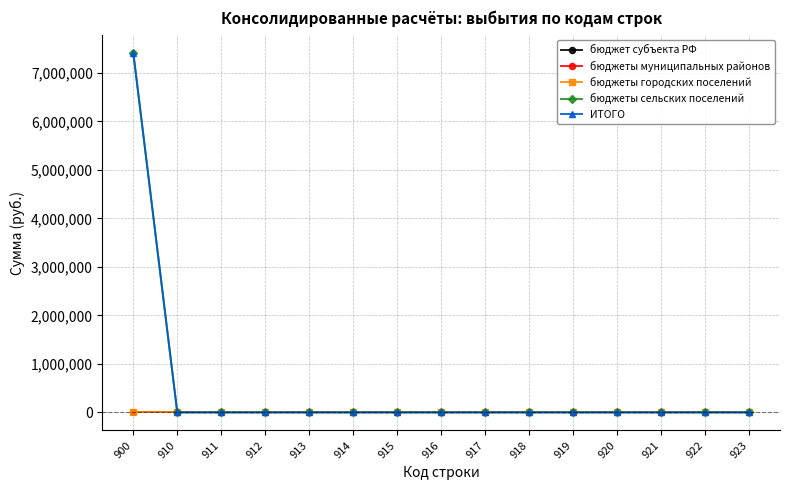

The value of бюджеты городских поселений at 913 is 0.0. True or false?

True